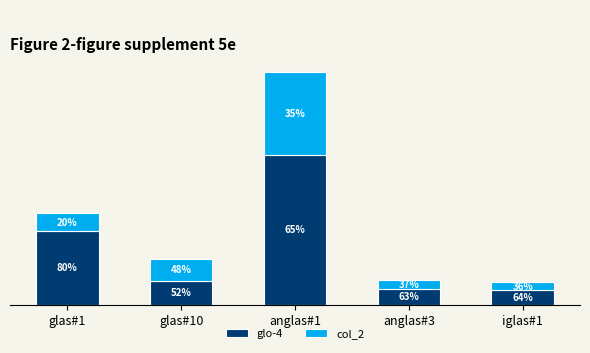

What is the label of the 5th bar from the right?

glas#1